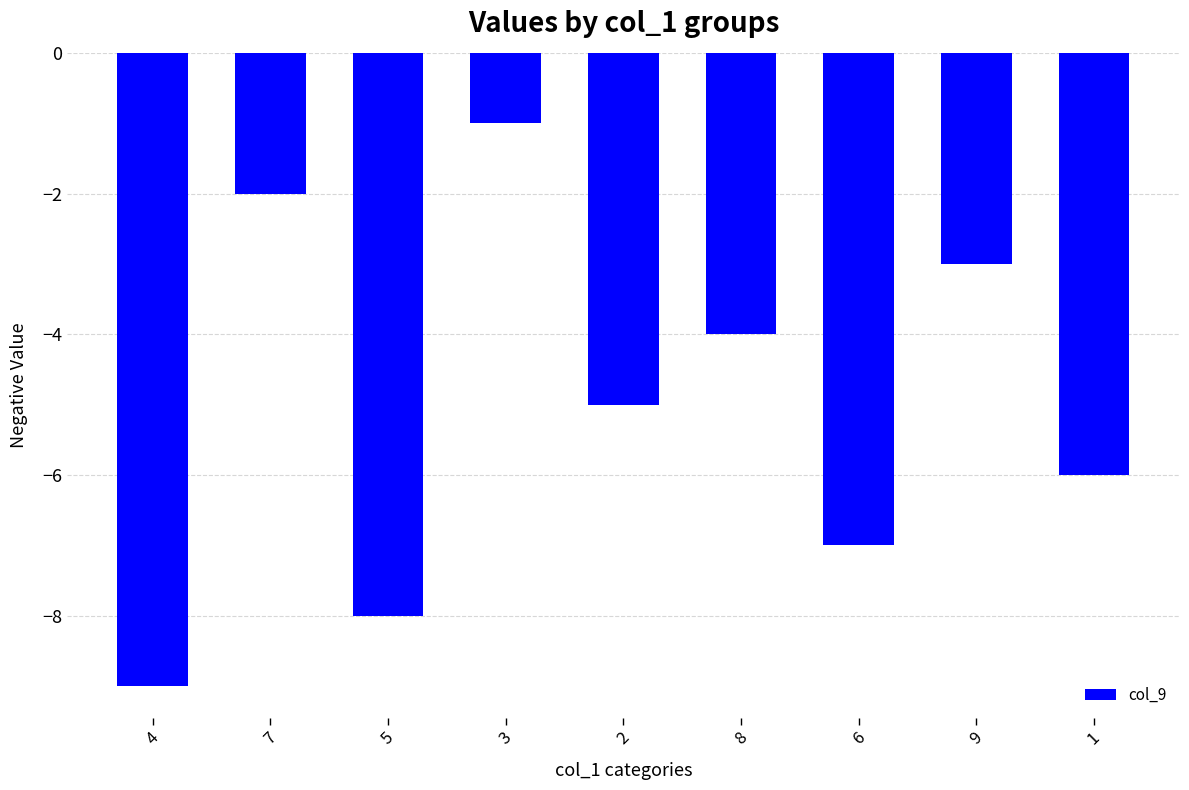

Reading left to right, transcribe all the data shown in this chart.

-9	-2	-8	-1	-5	-4	-7	-3	-6